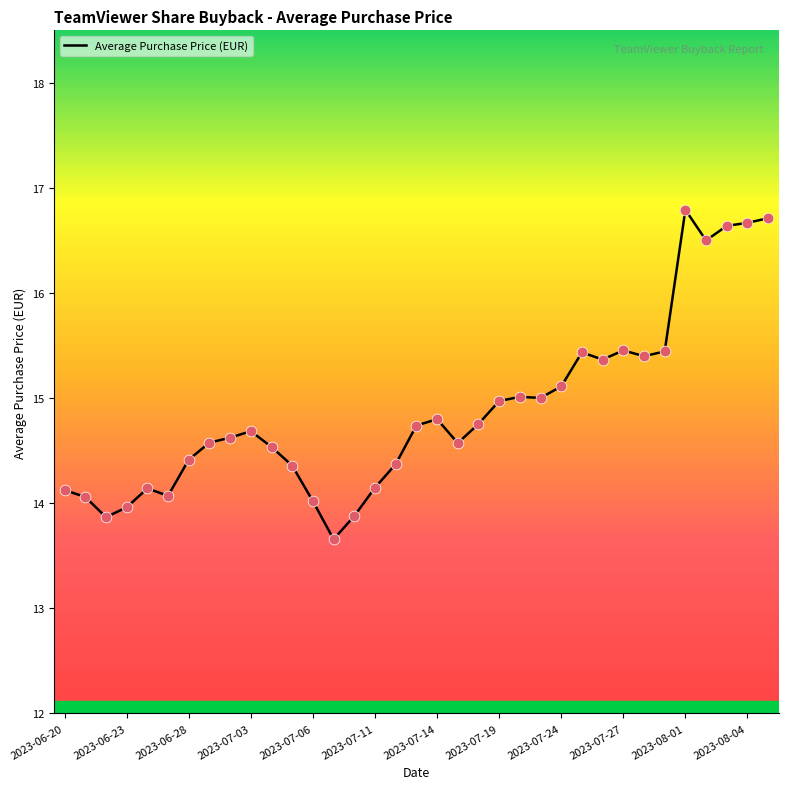

What is the difference between the maximum and minimum values?

3.1